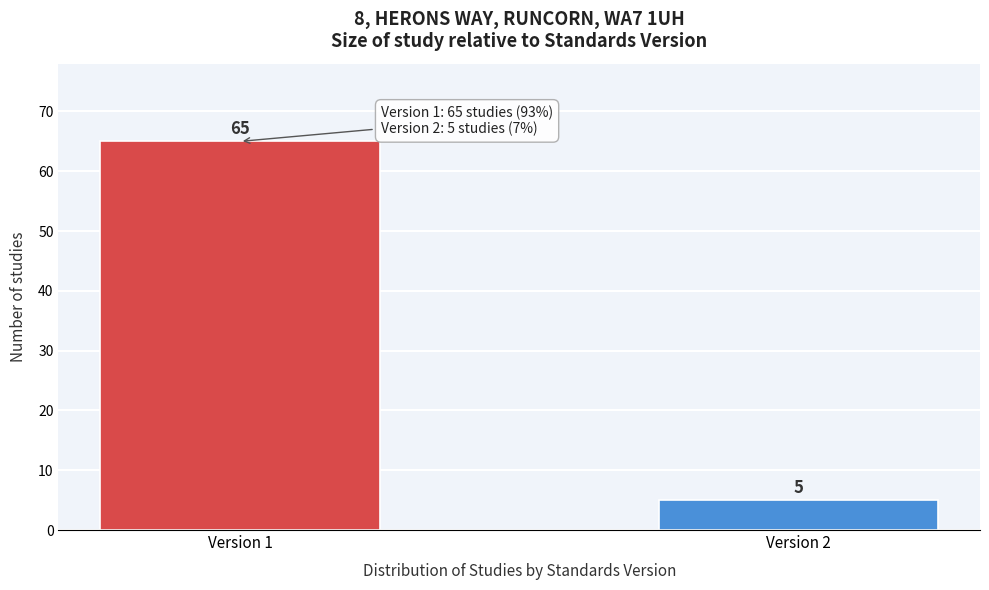

Reading left to right, extract all data points from this chart.

65	5